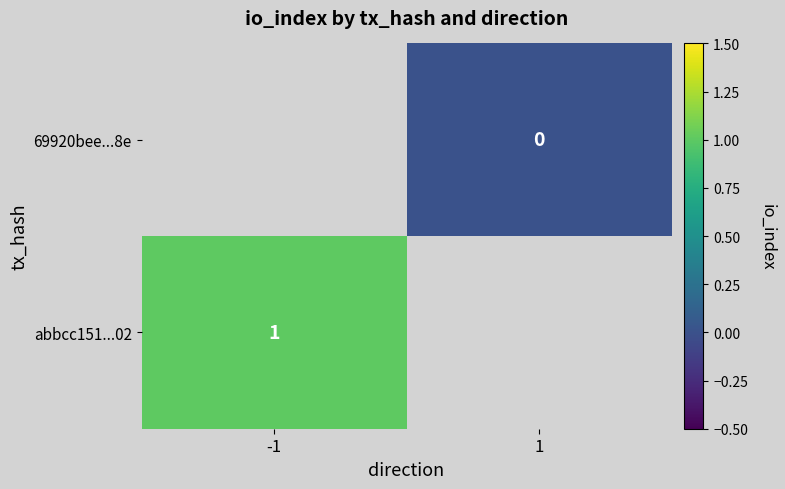

At which category does the chart reach its minimum across all series?

1